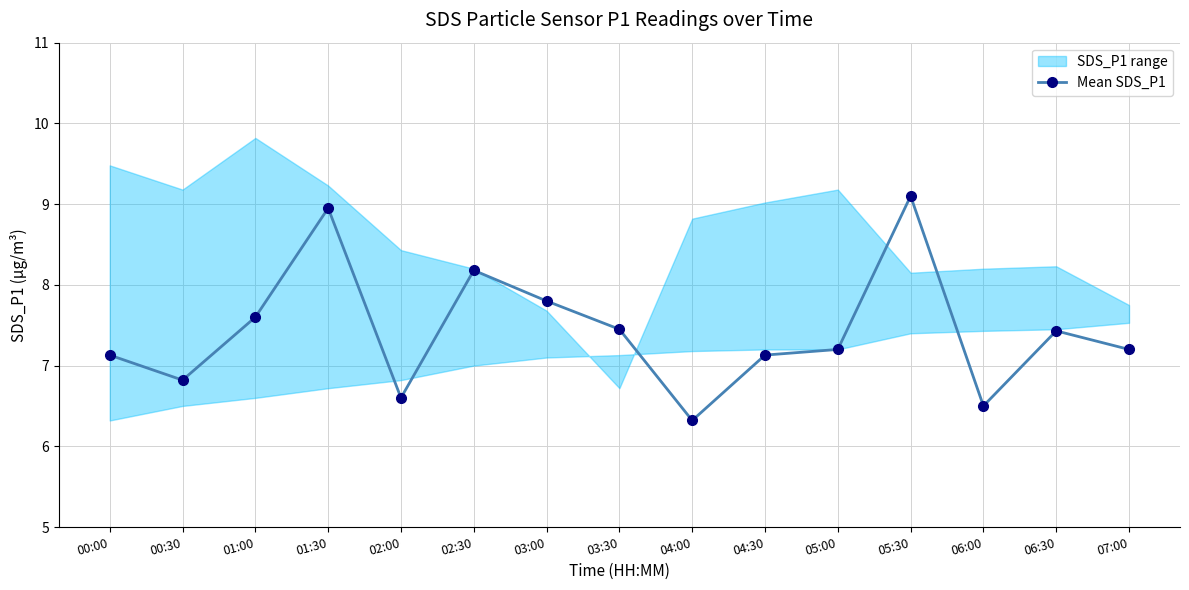

What position from the right is 00:00?

15